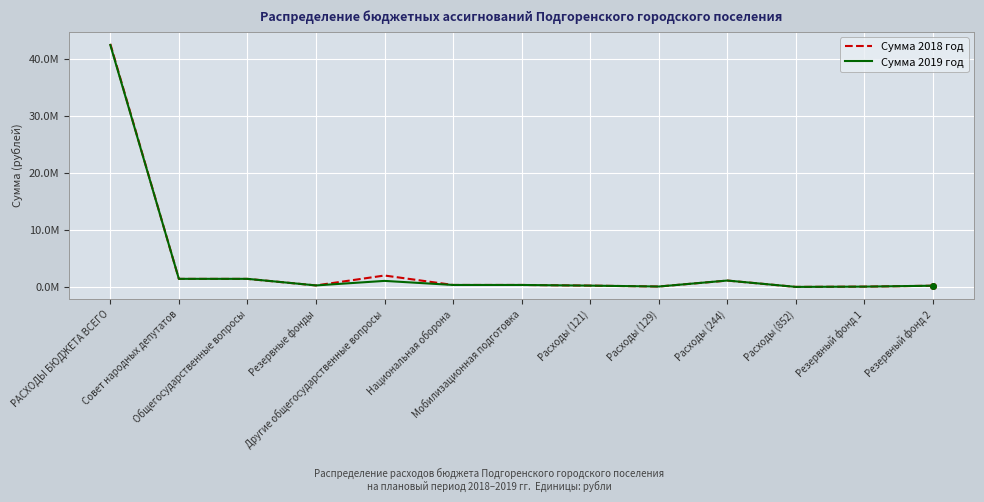

How many intersections are there between Сумма 2019 год and Сумма 2018 год?

1